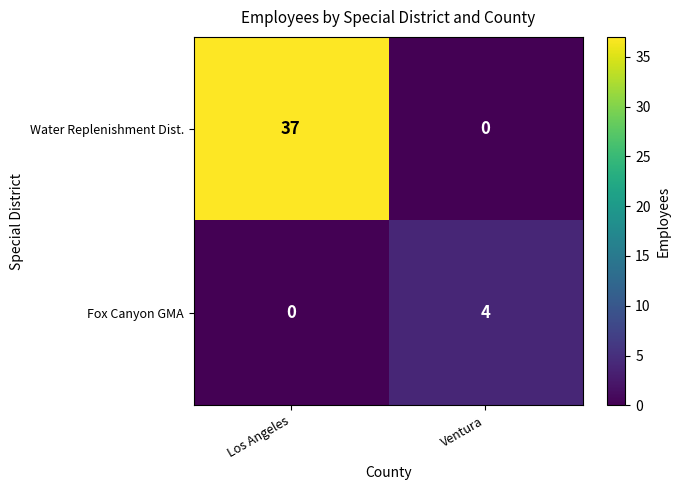

True or false: Fox Canyon GMA has a value of 2 at Los Angeles.

False